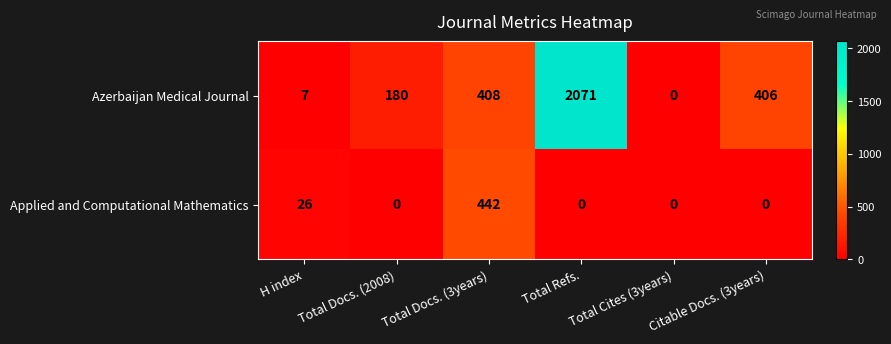

Rank the categories by Azerbaijan Medical Journal value from lowest to highest.

Total Cites (3years), H index, Total Docs. (2008), Citable Docs. (3years), Total Docs. (3years), Total Refs.